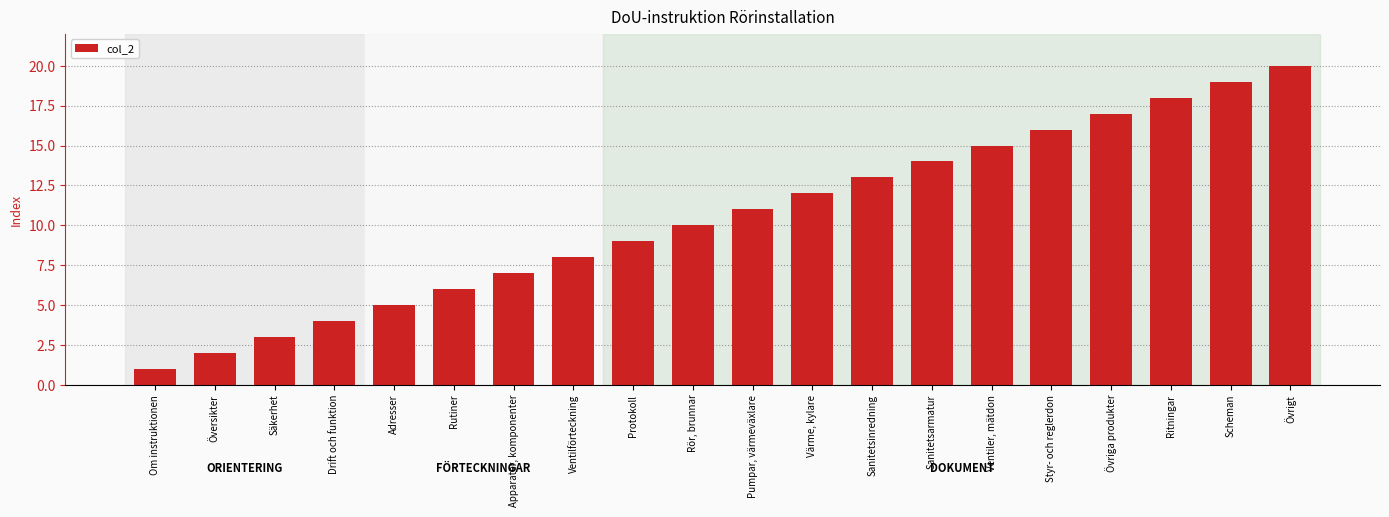

Are the bars horizontal?

No